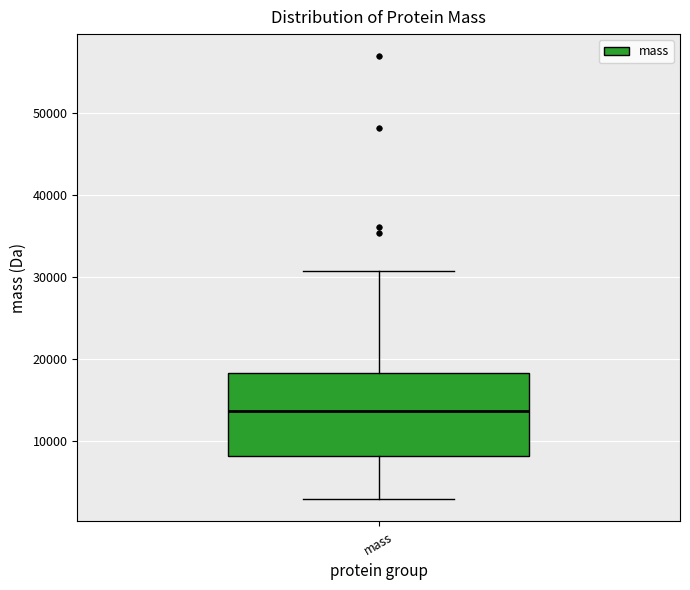

Where does the median line of the box for mass sit on the y-axis? The values are not printed on the chart, so give them approximately, as read against the axis.

14000